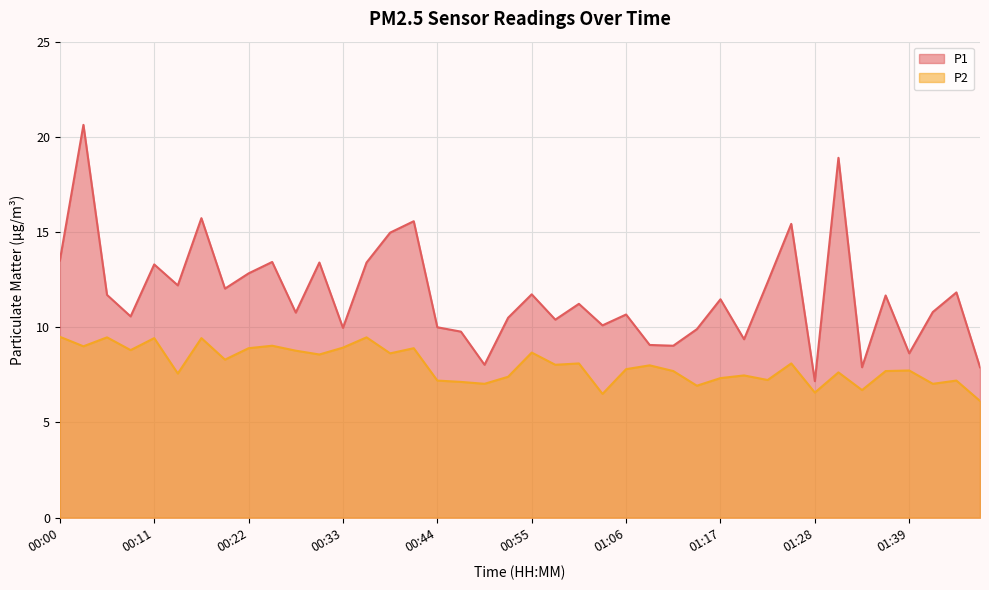

Is it true that P1 equals 3.9 at 00:06?

False